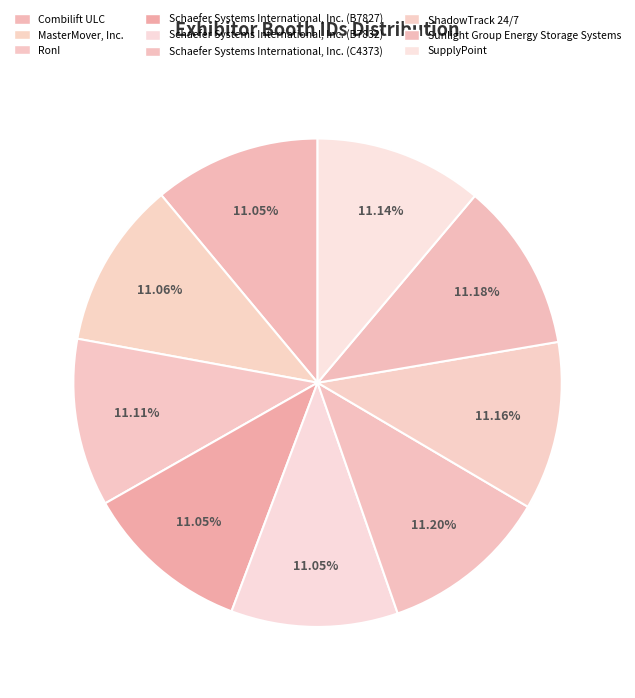

To the nearest percent, what percentage of the pie is Combilift ULC?

11%